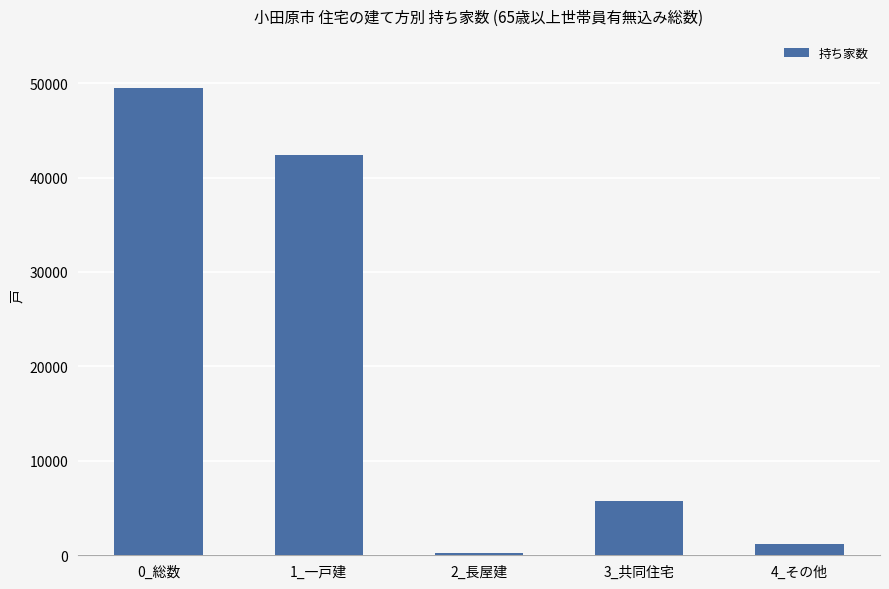

What is the sum of all values?

99030